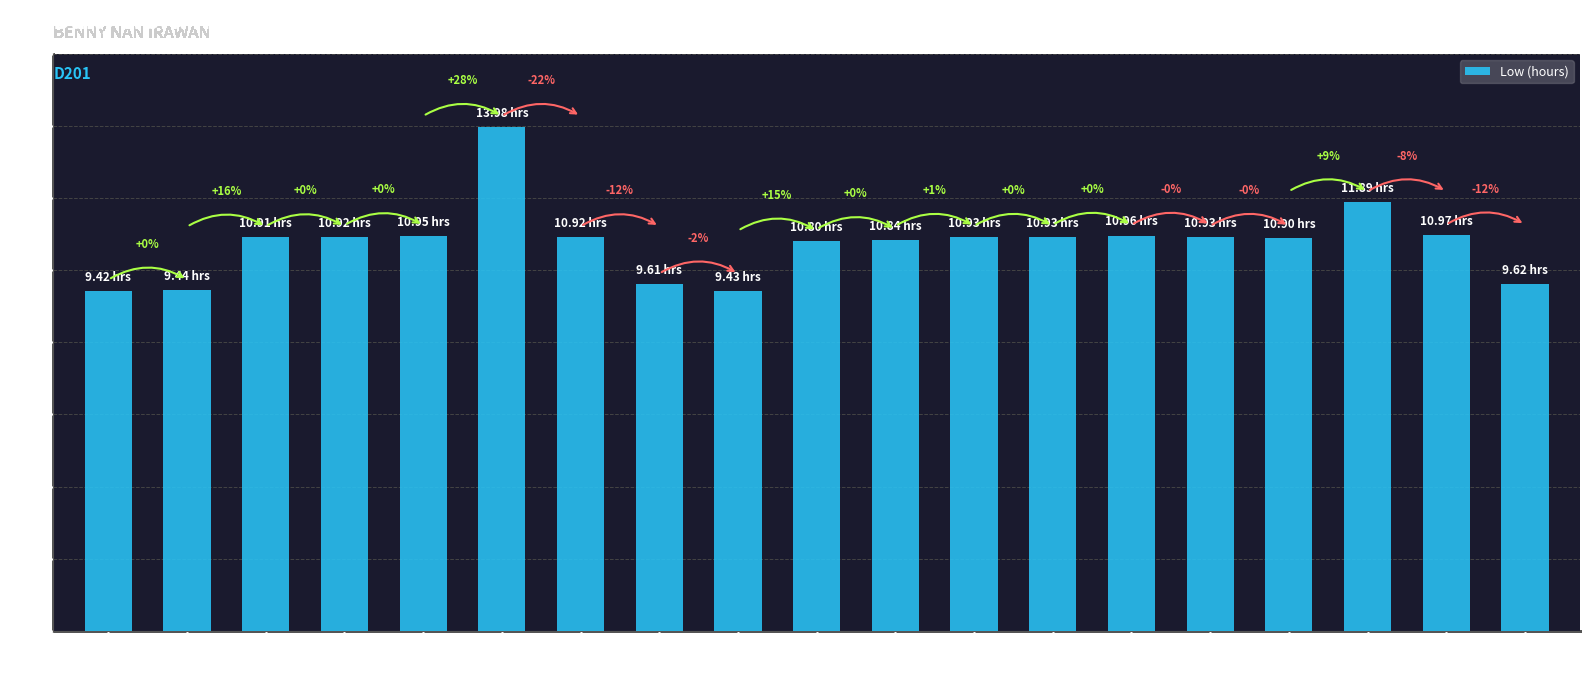

Which category has the lowest value across all series?

25-Sat